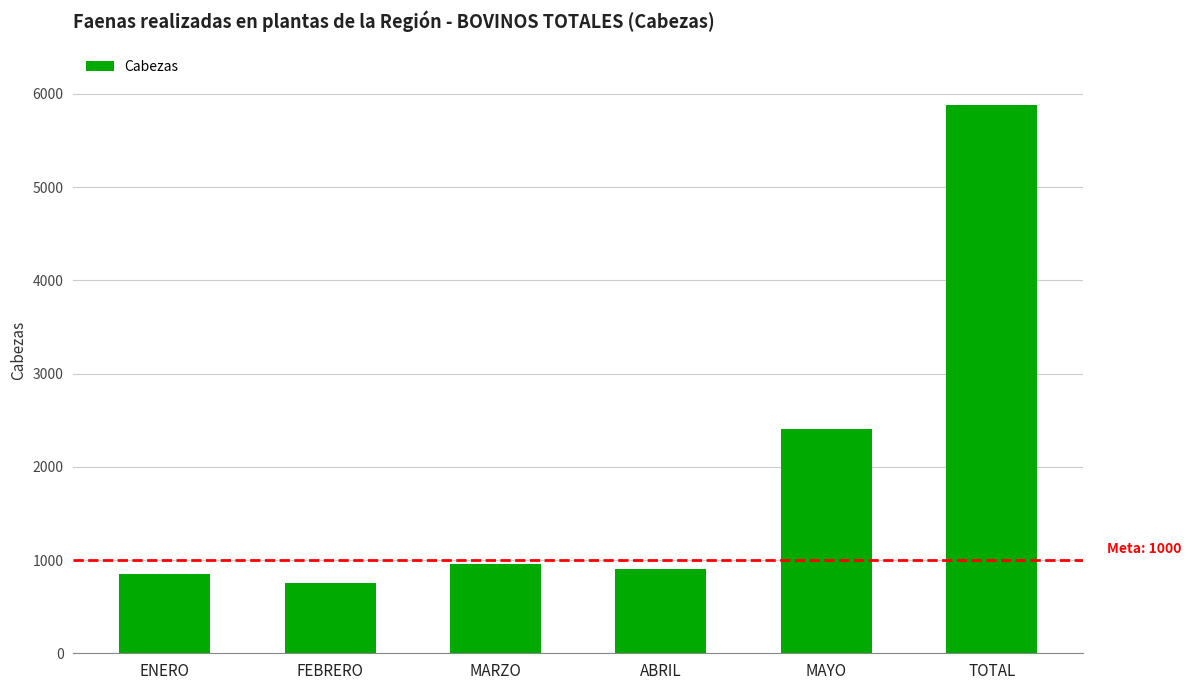

What is the sum of the values at TOTAL and MAYO?

8282